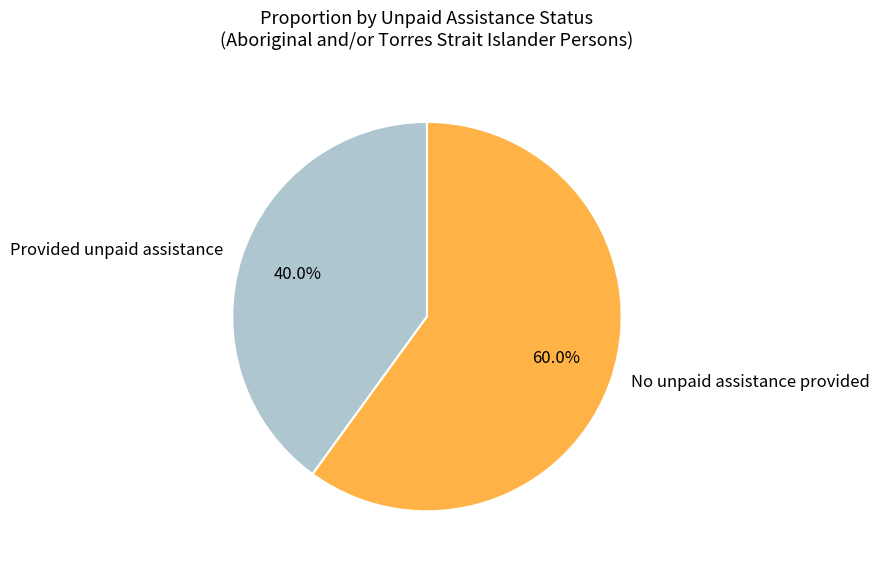

To the nearest percent, what is the combined percentage of No unpaid assistance provided and Provided unpaid assistance?

100%